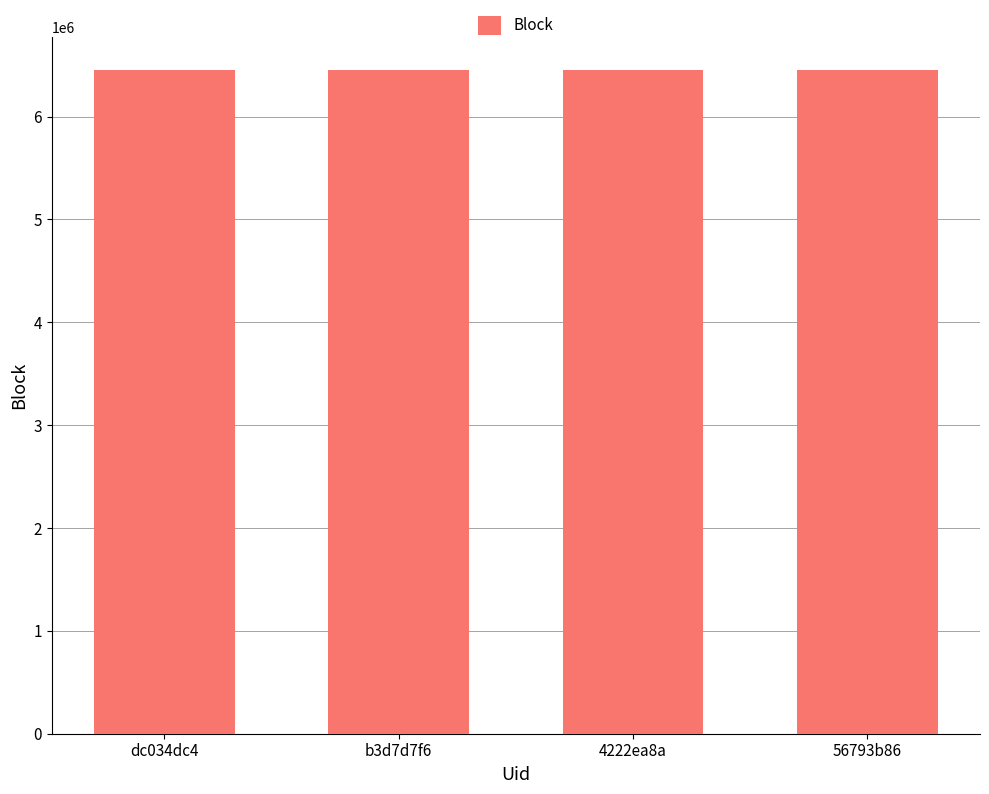

Approximately how many times larger is the value at b3d7d7f6 compared to 56793b86?

1.0